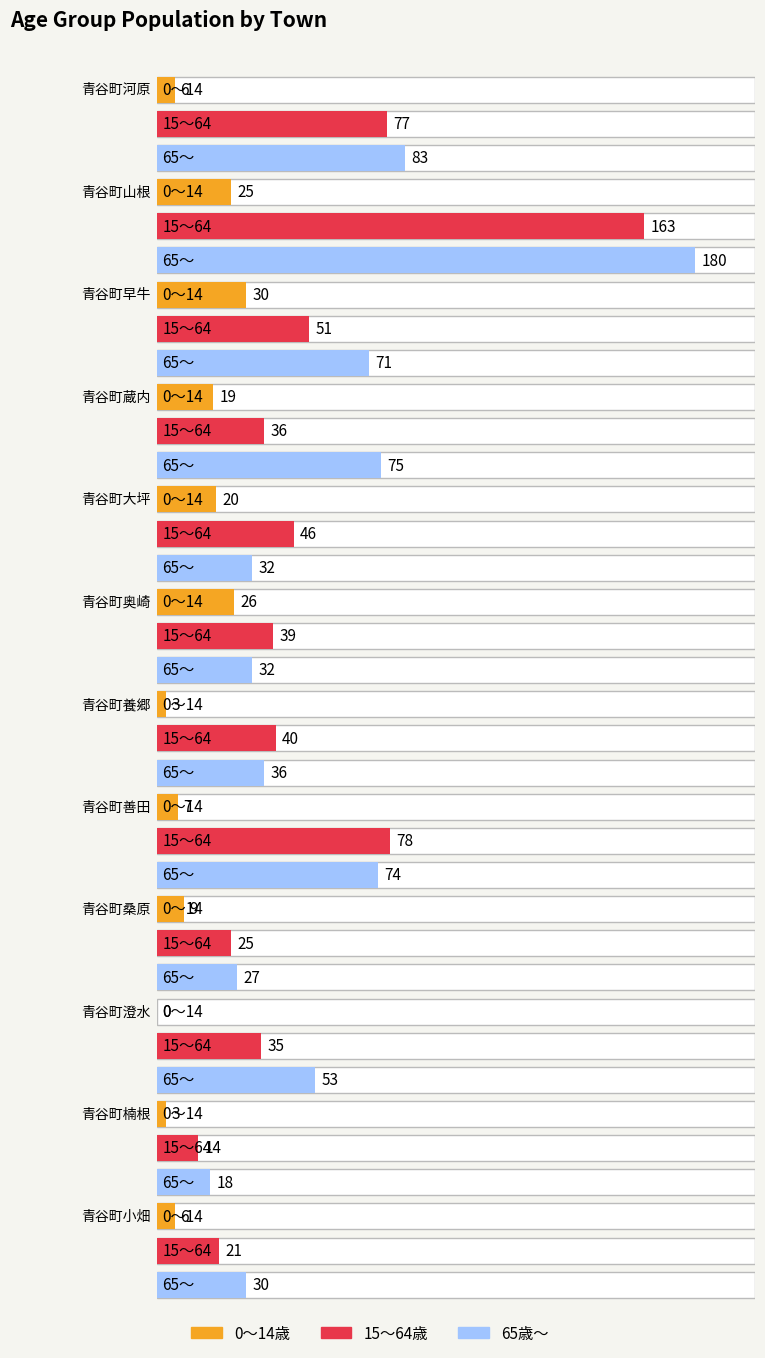

What are all the series names shown in the legend?

0~14, 15~64, 65+